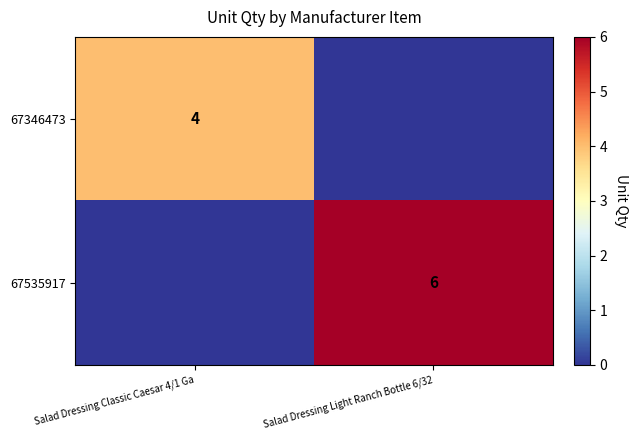

The 67535917 series shows 6 at Salad Dressing Light Ranch Bottle 6/32. True or false?

True